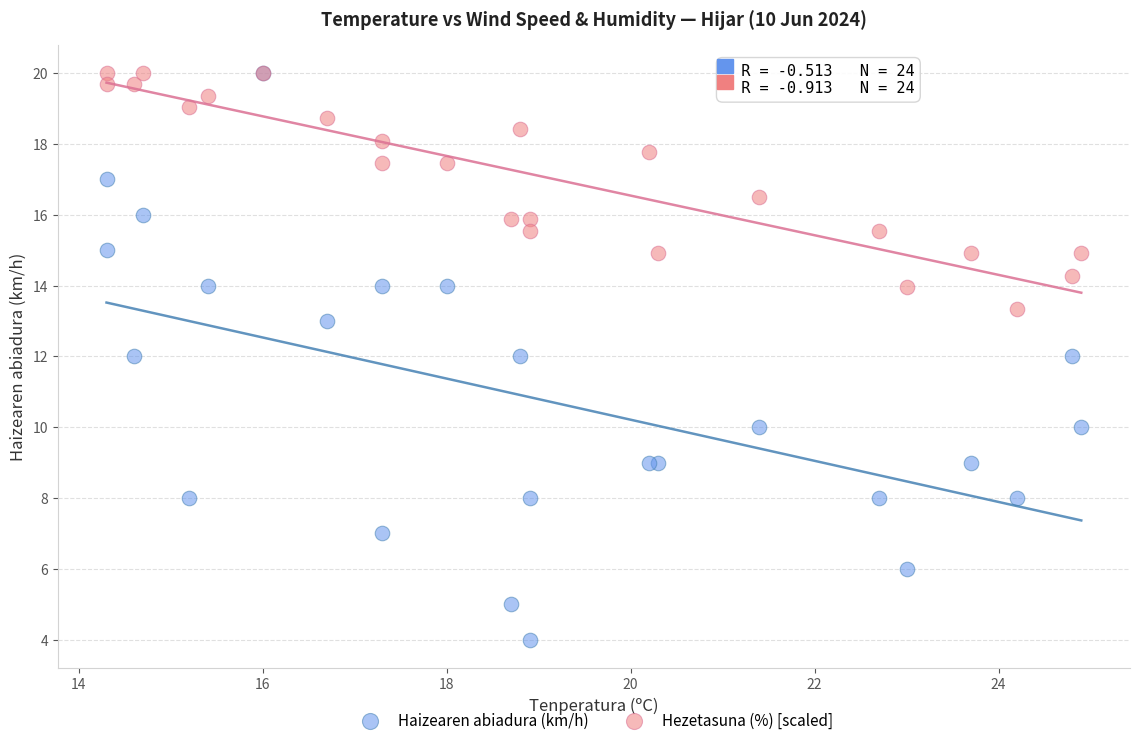

What are all the series names shown in the legend?

Haizearen abiadura (km/h), Hezetasuna (%) [scaled]